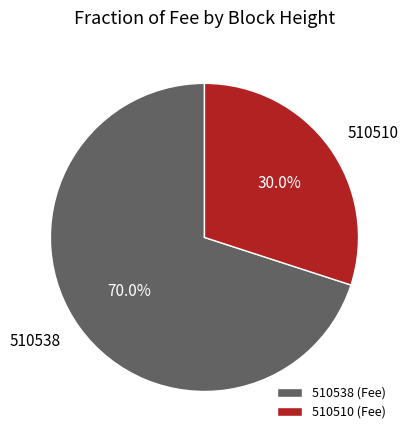

To the nearest percent, what percentage of the pie is 510510?

30%